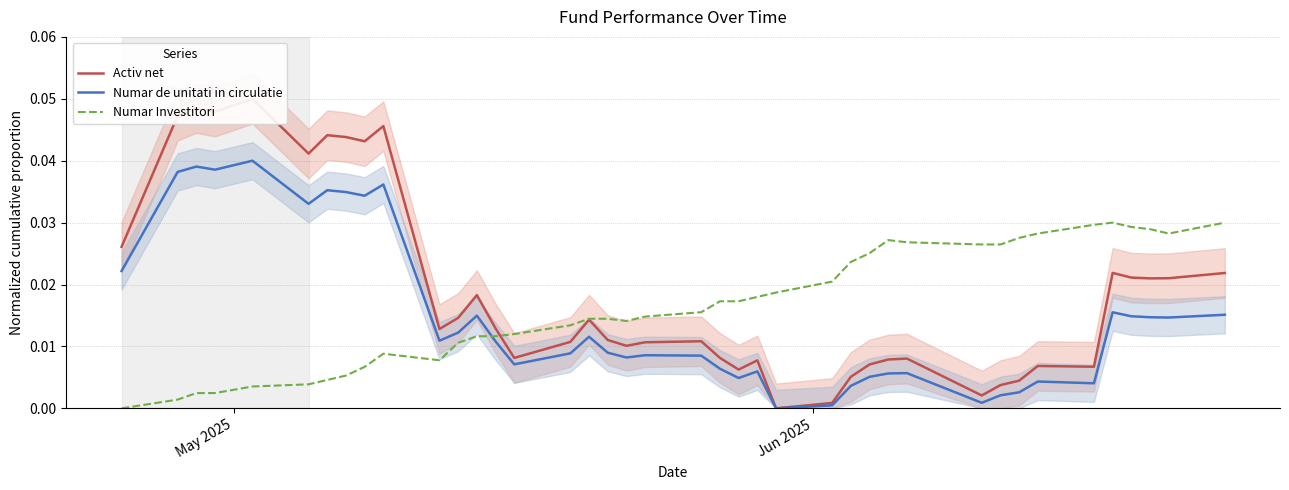

How many times do Numar de unitati in circulatie and Numar Investitori cross each other?

1